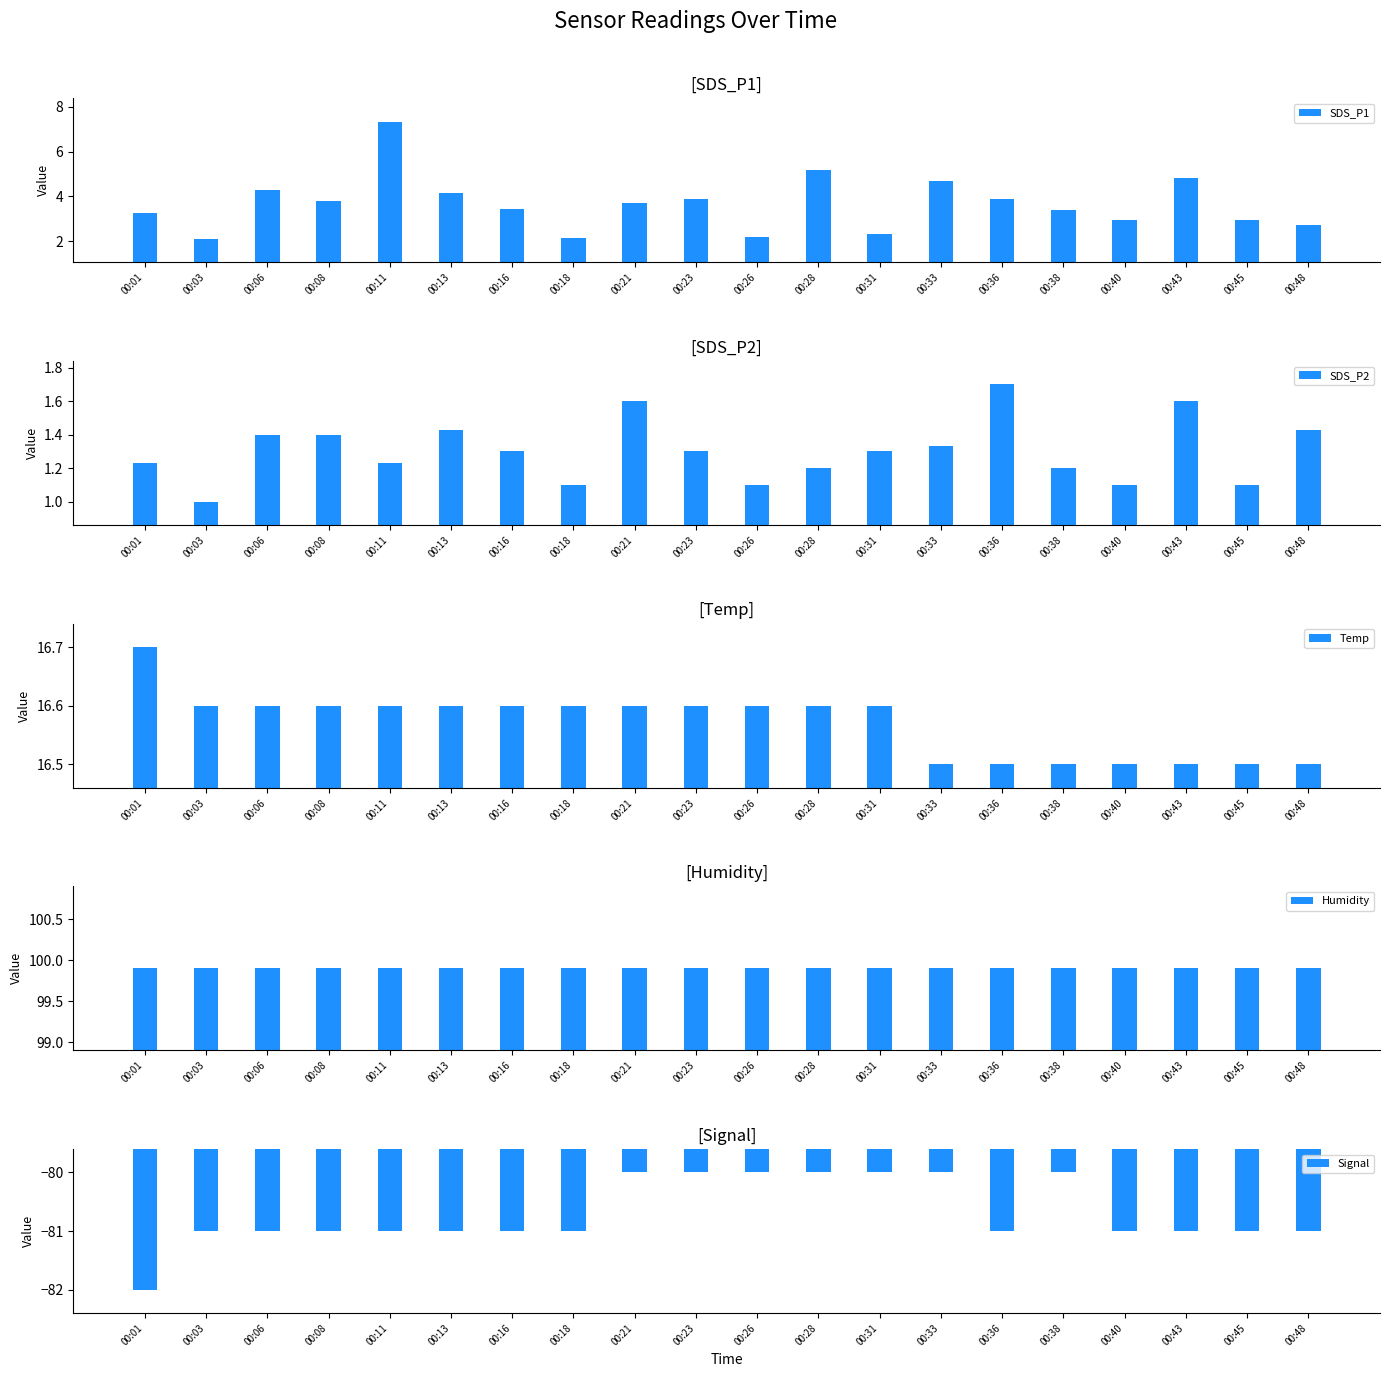

What is the spread (max minus min) of values at 00:48?

180.9